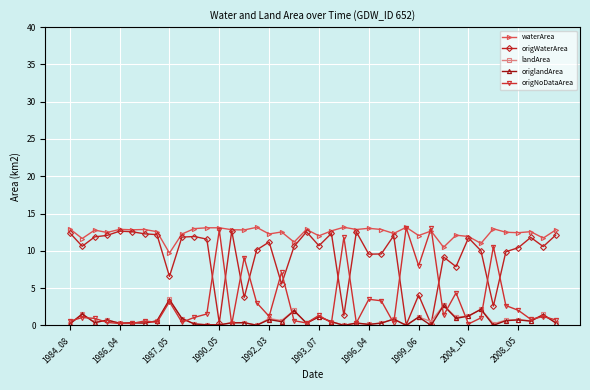

Which series has the largest total across all categories?

waterArea